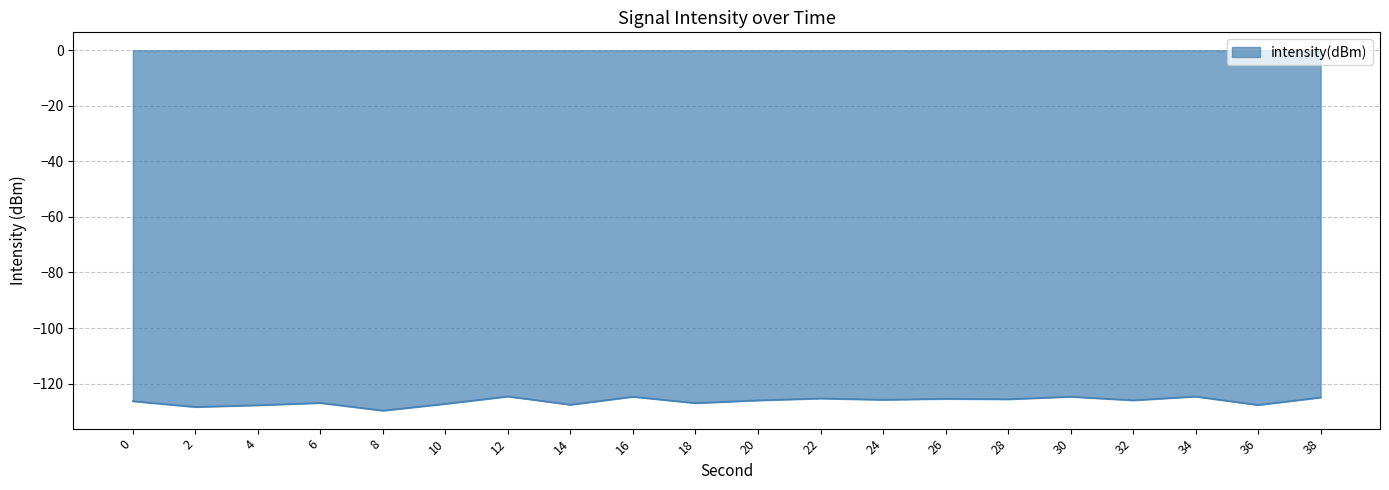

What value does the data have at 26?

-125.5